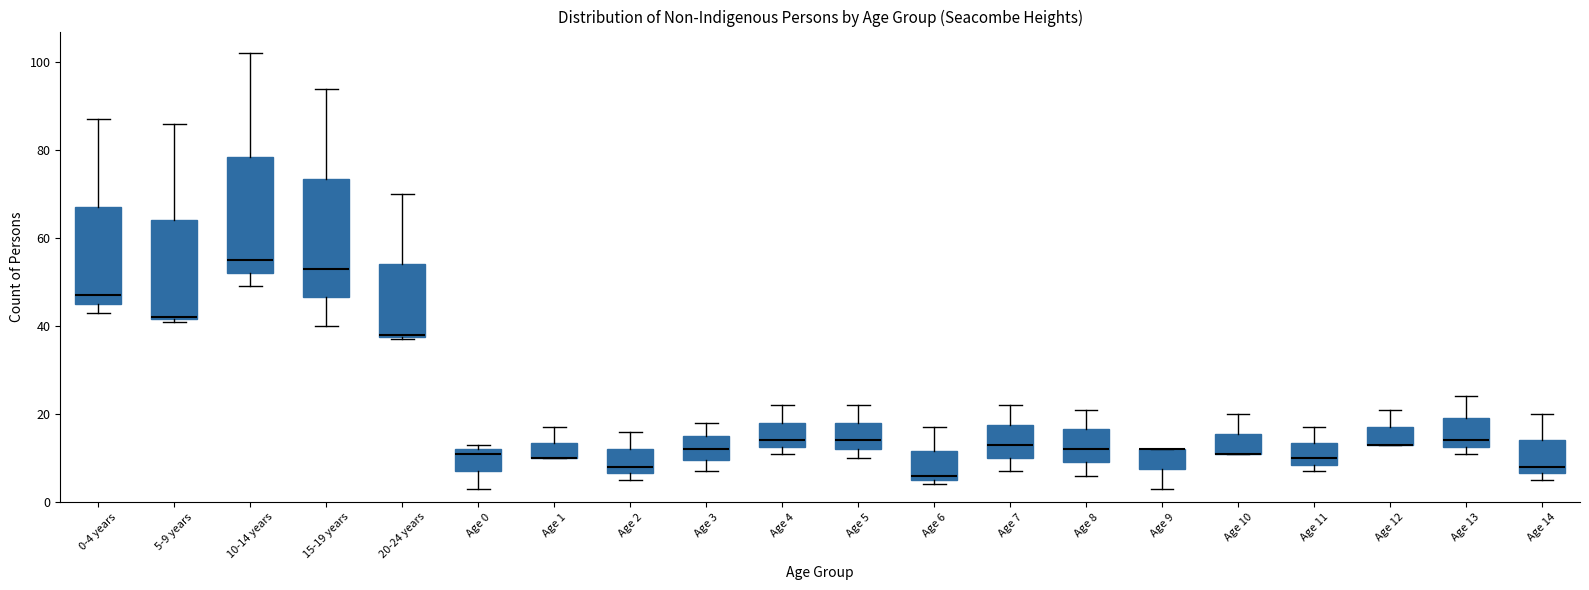

Reading left to right, read every box against the y-axis: the position of its median line, the range the box covers, and the ends of its whiskers. The values are not printed on the chart, so give them approximately, as read against the axis.

0-4 years: median 48, box 46 to 68, whiskers 44 to 88
5-9 years: median 42, box 42 to 64, whiskers 42 to 86
10-14 years: median 56, box 52 to 78, whiskers 50 to 102
15-19 years: median 54, box 46 to 74, whiskers 40 to 94
20-24 years: median 38, box 38 to 54, whiskers 38 to 70
Age 0: median 12 (just below the box's upper edge), box 8 to 12, whiskers 4 to 14
Age 1: median 10 (drawn on the box's lower edge), box 10 to 14, whiskers 10 to 18
Age 2: median 8, box 6 to 12, whiskers 6 (just below the box's lower edge) to 16
Age 3: median 12, box 10 to 16, whiskers 8 to 18
Age 4: median 14, box 12 to 18, whiskers 12 (just below the box's lower edge) to 22
Age 5: median 14, box 12 to 18, whiskers 10 to 22
Age 6: median 6 (just above the box's lower edge), box 6 to 12, whiskers 4 to 18
Age 7: median 14, box 10 to 18, whiskers 8 to 22
Age 8: median 12, box 10 to 16, whiskers 6 to 22
Age 9: median 12 (drawn on the box's upper edge), box 8 to 12, whiskers 4 to 12
Age 10: median 12 (drawn on the box's lower edge), box 12 to 16, whiskers 12 to 20
Age 11: median 10, box 8 to 14, whiskers 8 (just below the box's lower edge) to 18
Age 12: median 14 (drawn on the box's lower edge), box 14 to 18, whiskers 14 to 22
Age 13: median 14, box 12 to 20, whiskers 12 (just below the box's lower edge) to 24
Age 14: median 8, box 6 to 14, whiskers 6 (just below the box's lower edge) to 20